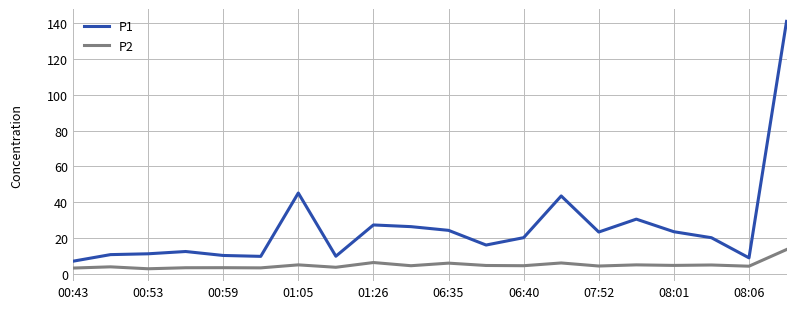

What is the smallest value displayed?

3.1